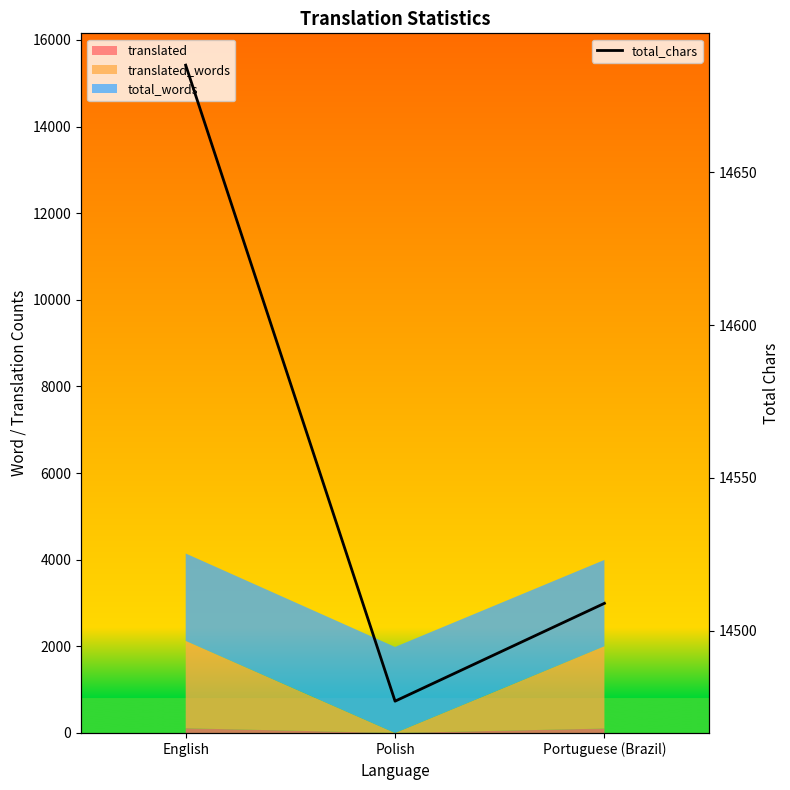

How many data points does each series have?

3